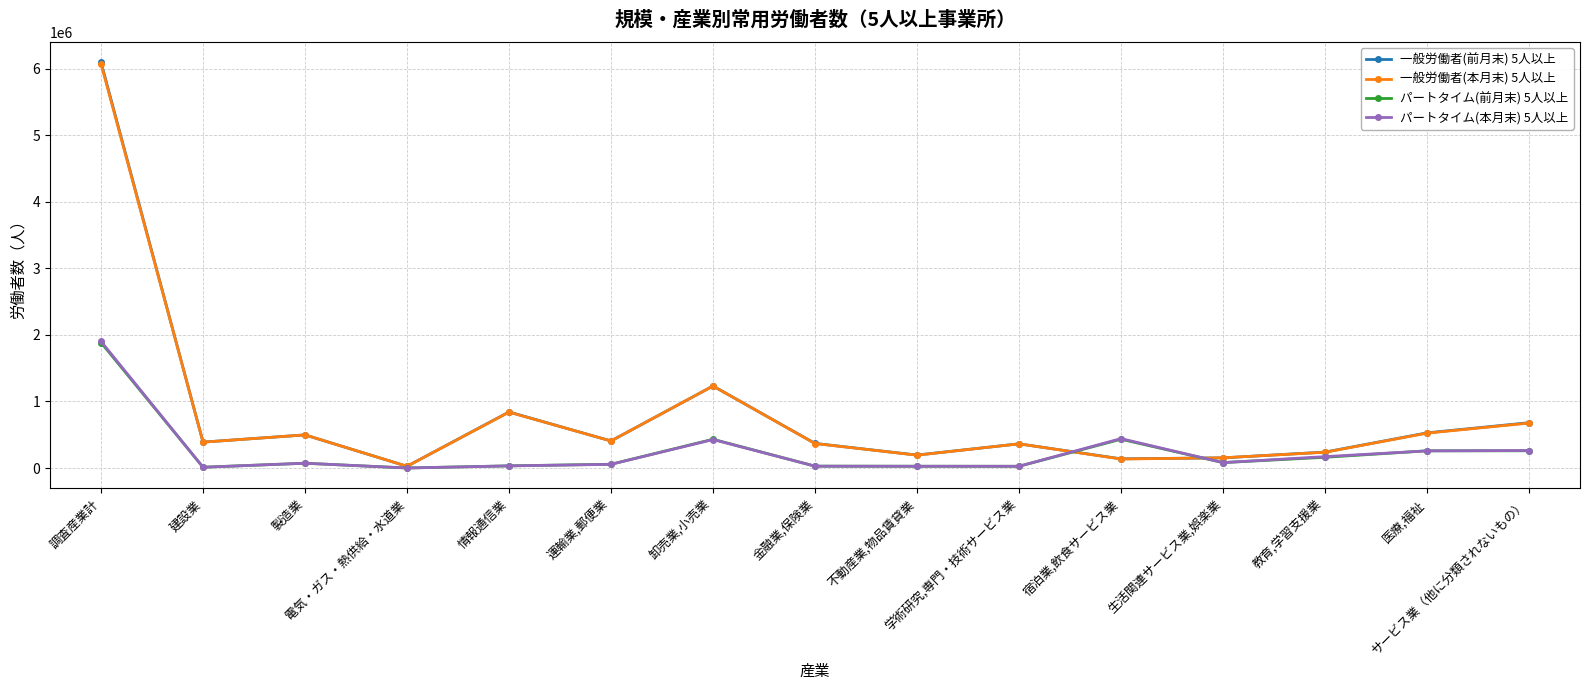

How many categories are shown in the chart?

15